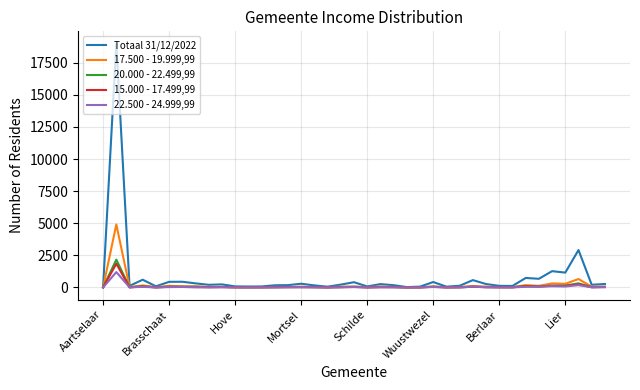

What is the sum of all 17.500 - 19.999,99 values?

8120